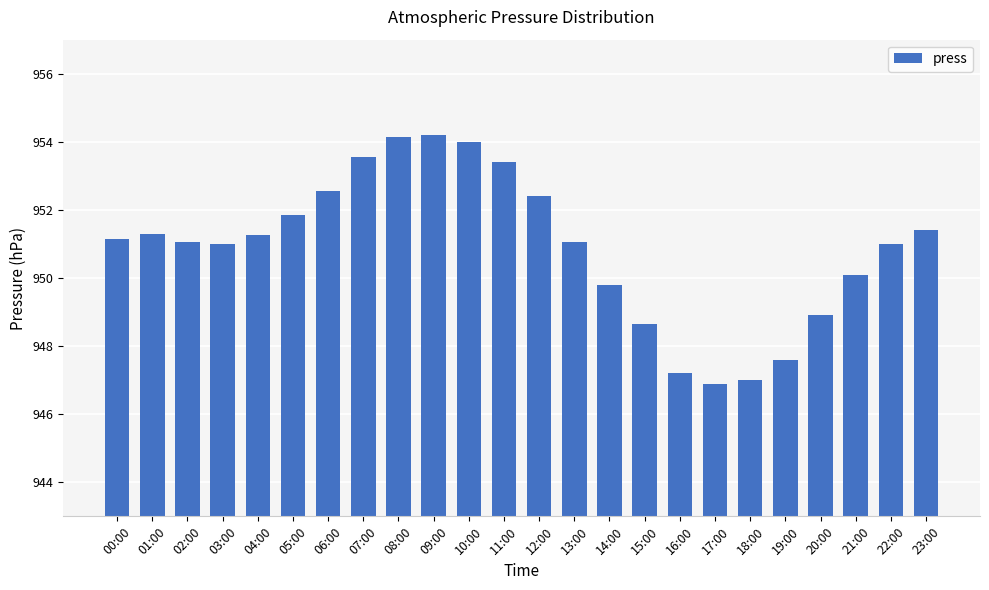

Does the chart contain any negative values?

No